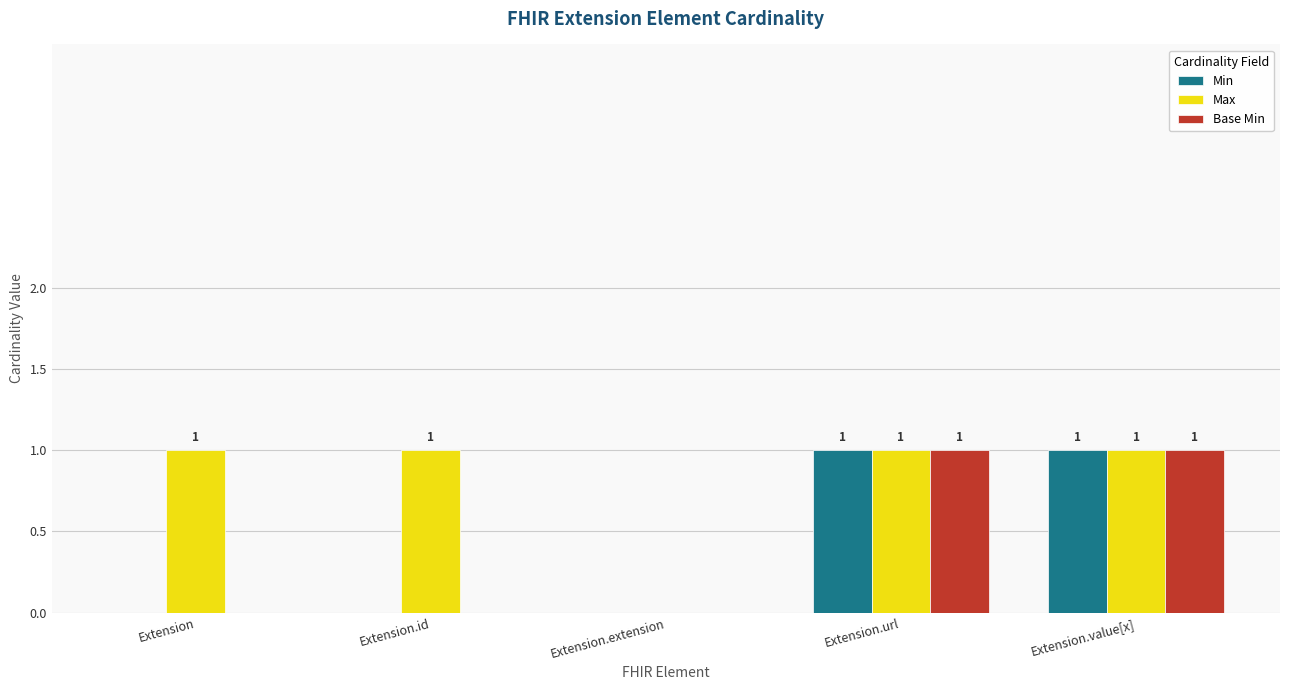

At which label is Max closest to 0?

Extension.extension